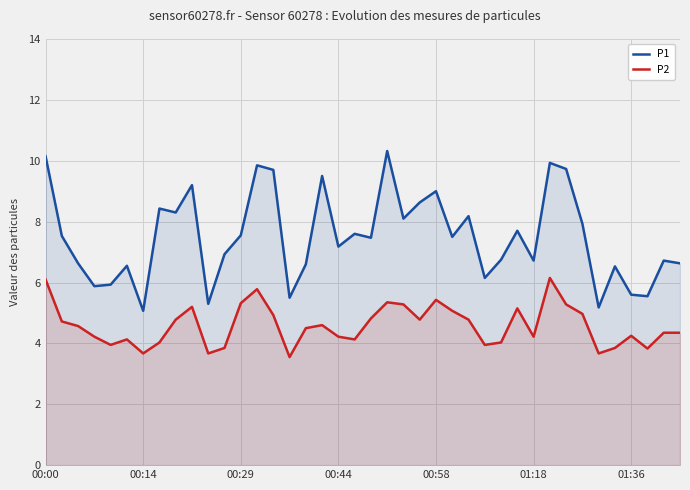

What position from the left is 21?

22